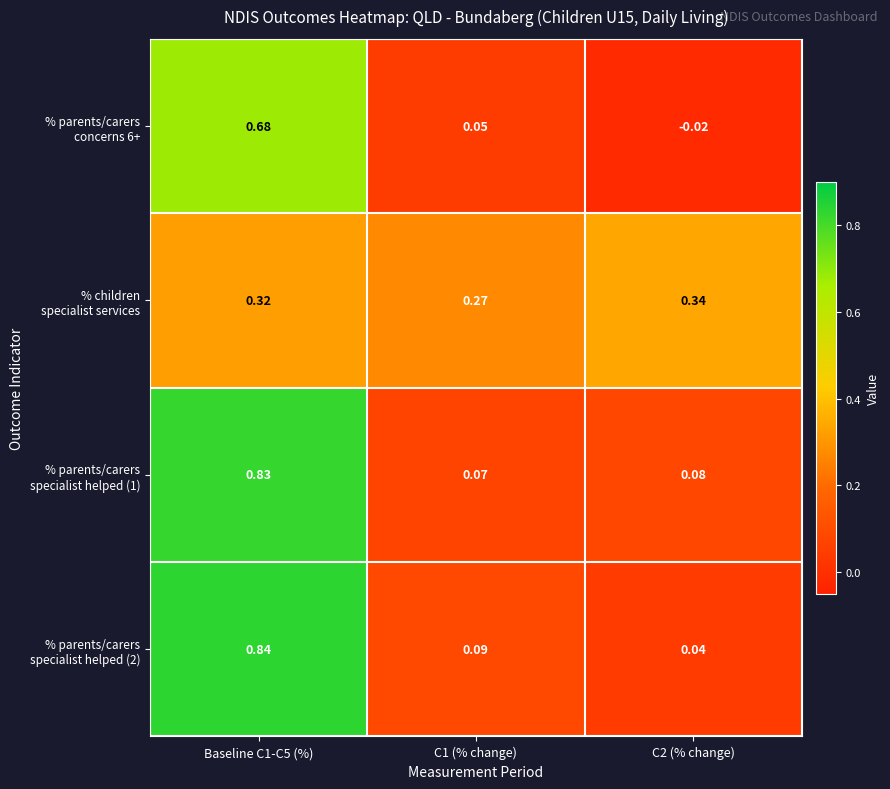

Count the number of categories in the chart.

3